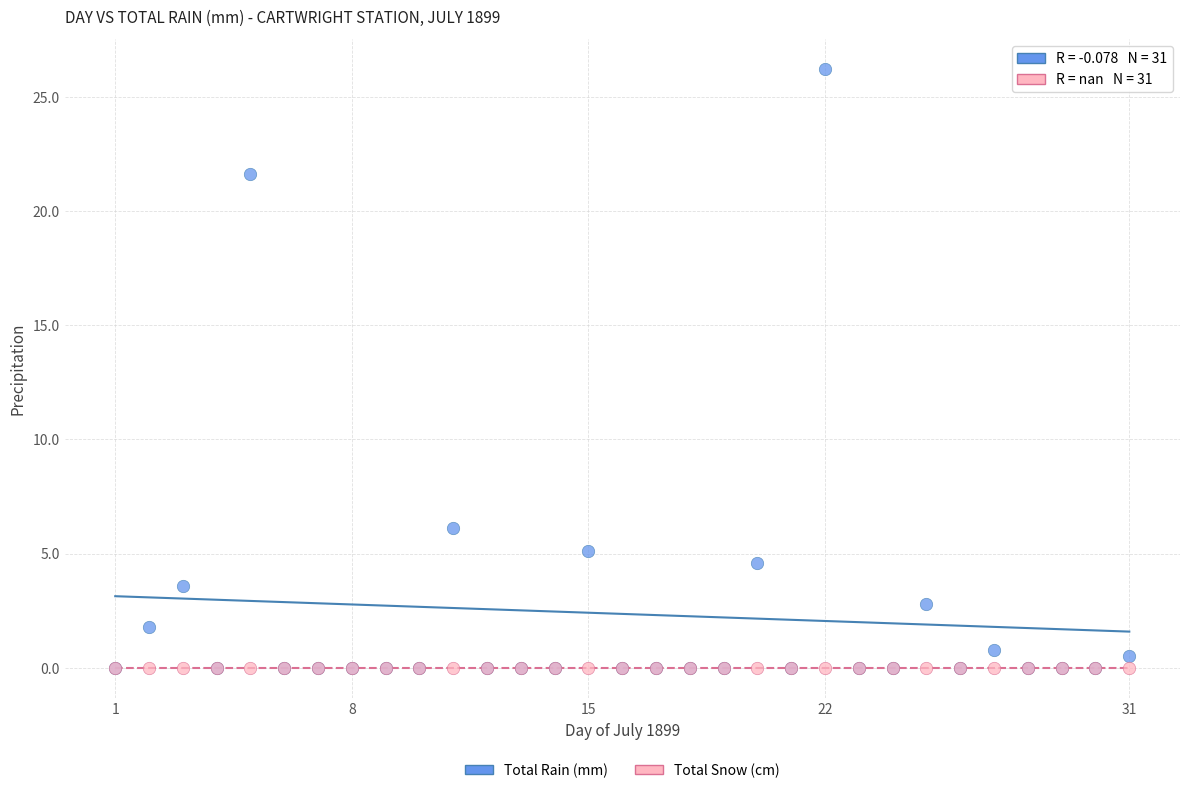

What are all the series names shown in the legend?

Total Rain (mm), Total Snow (cm)